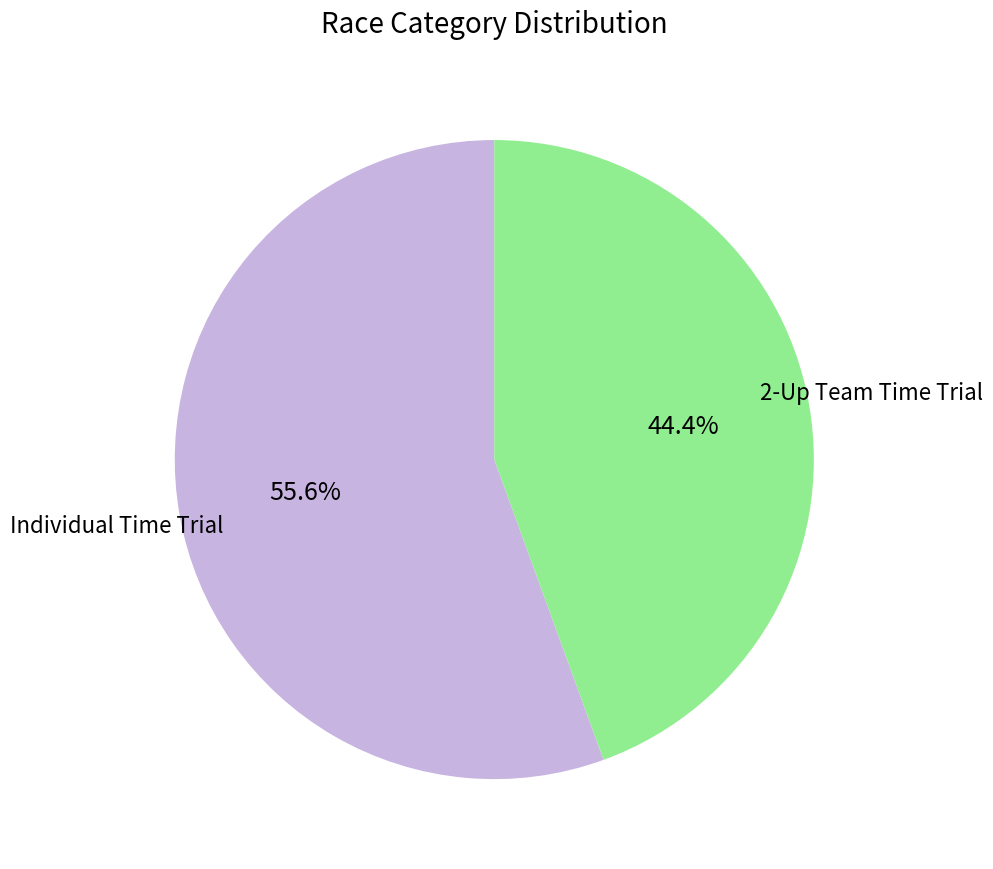

Is there any slice that represents more than half of the pie?

Yes